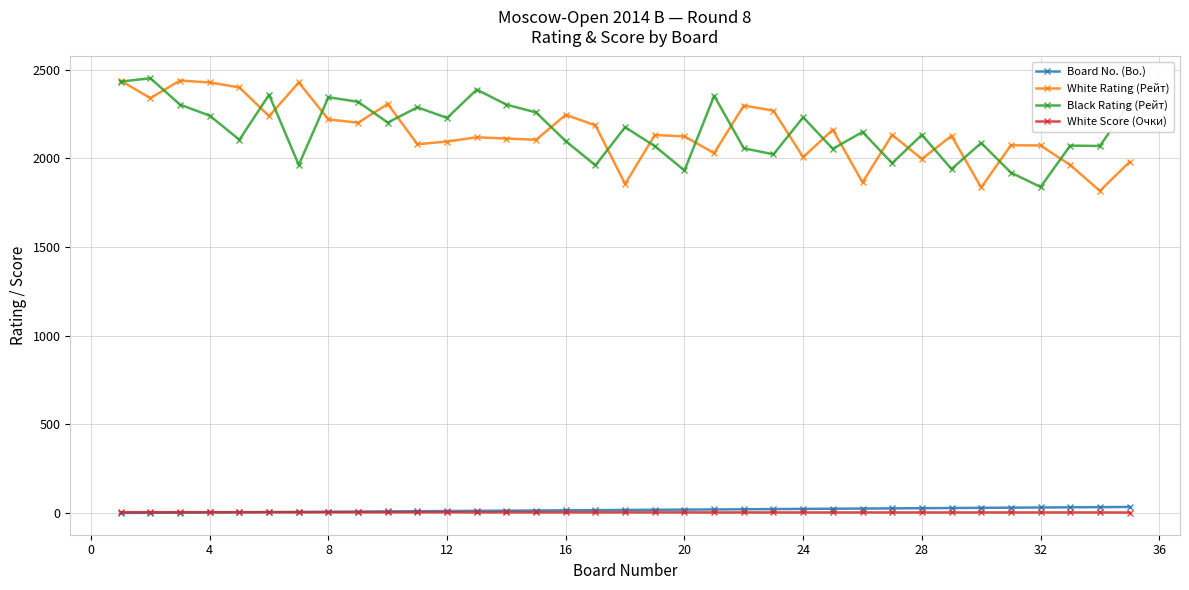

What is the value of the Black Rating (Рейт) point at the 9th from the left?

2319.0